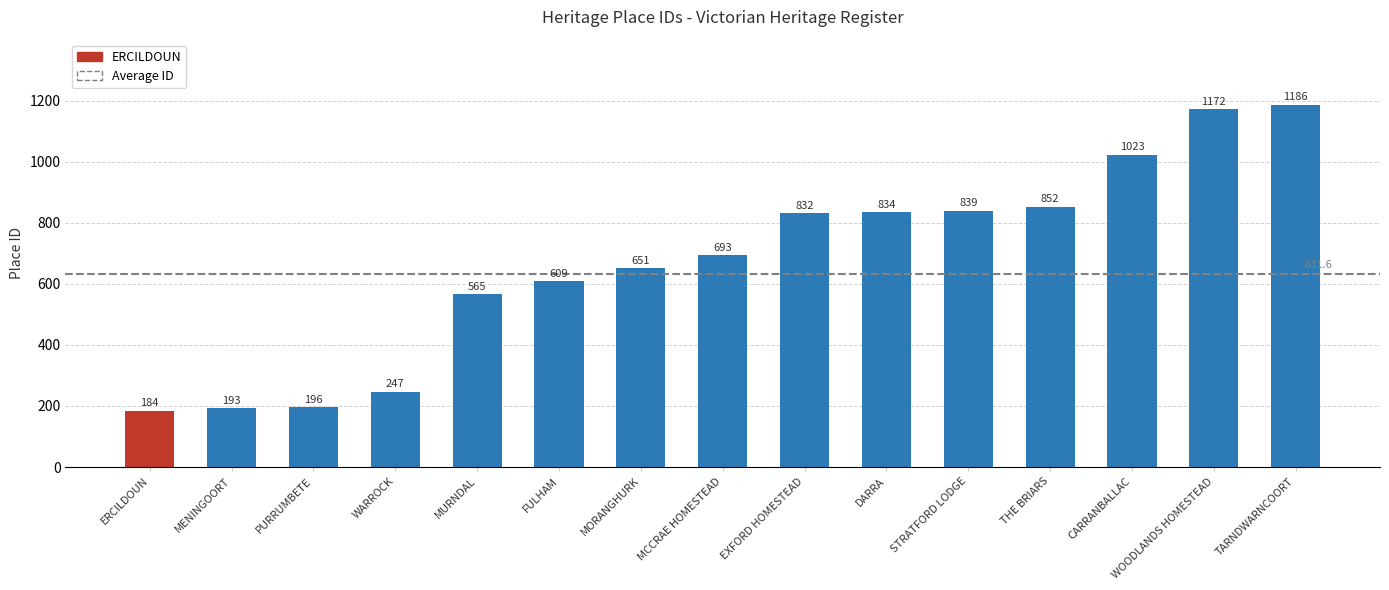

Rank the categories by value from lowest to highest.

ERCILDOUN, MENINGOORT, PURRUMBETE, WARROCK, MURNDAL, FULHAM, MORANGHURK, MCCRAE HOMESTEAD, EXFORD HOMESTEAD, DARRA, STRATFORD LODGE, THE BRIARS, CARRANBALLAC, WOODLANDS HOMESTEAD, TARNDWARNCOORT